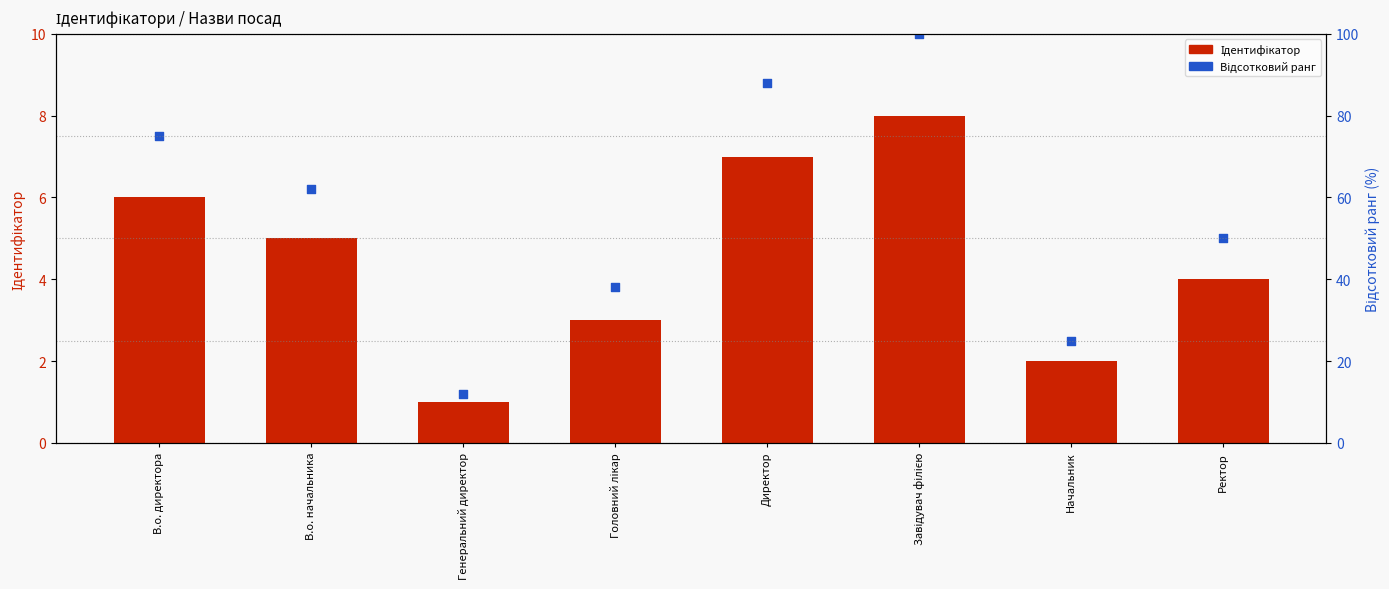

At which category is the sum across all series the highest?

Завідувач філією